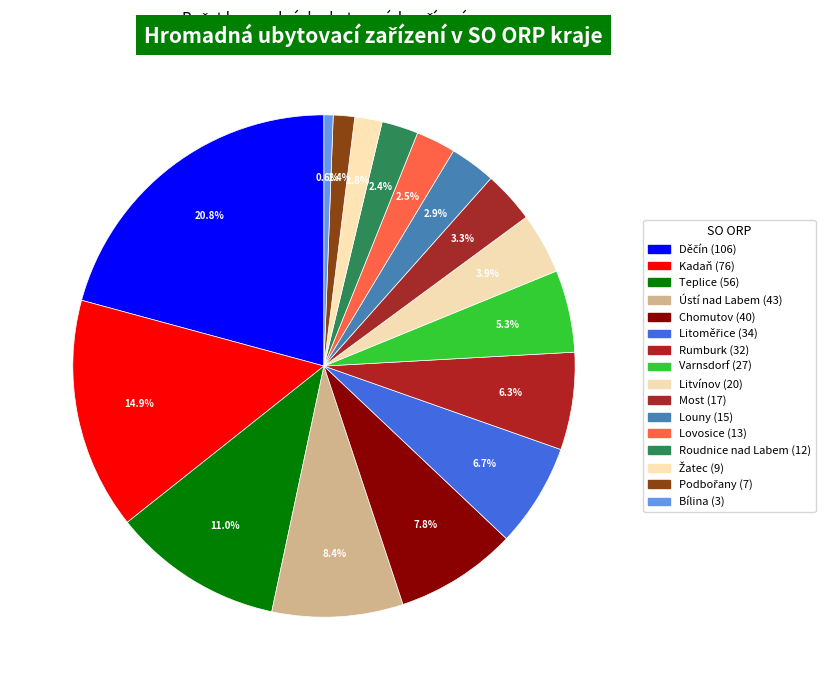

What percentage is the Litvínov slice, to the nearest percent?

4%